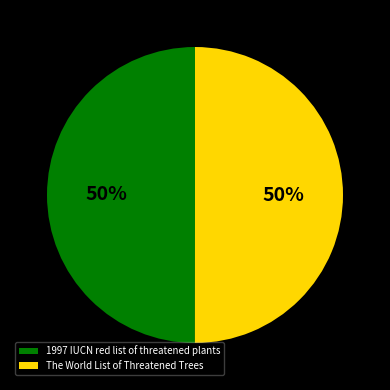

True or false: 1997 IUCN red list of threatened plants accounts for 45% of the total.

False